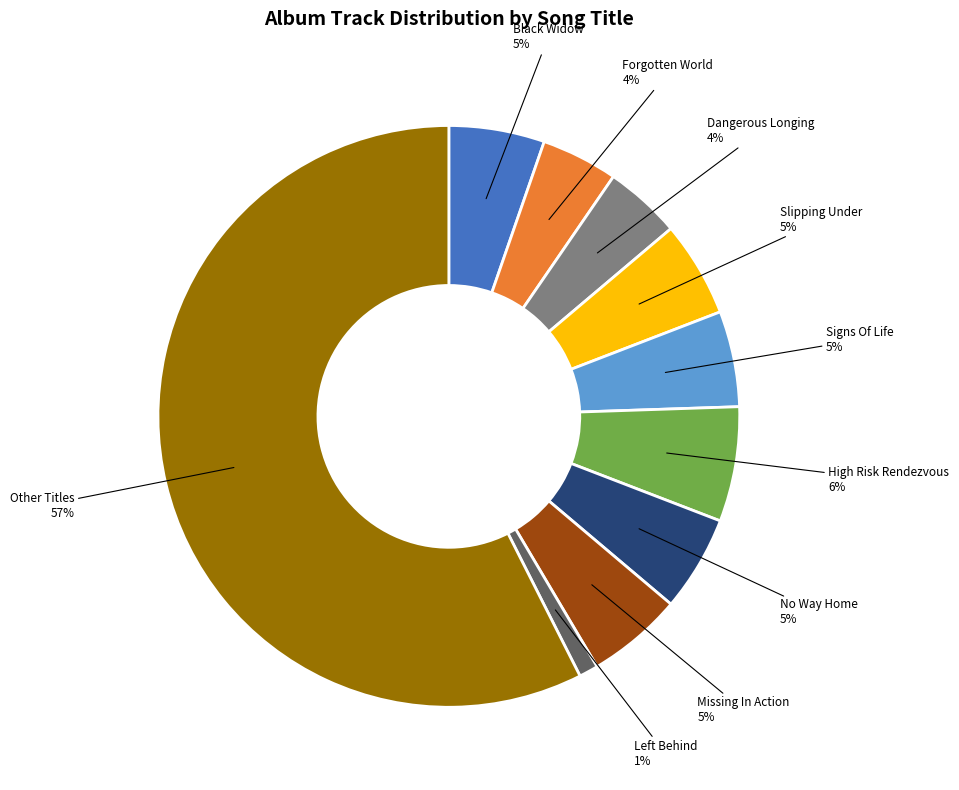

To the nearest percent, what is the average slice percentage?

10%